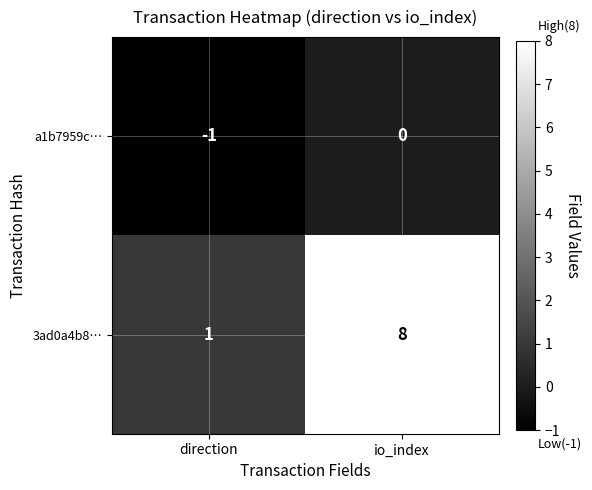

The value of 3ad0a4b8… at io_index is 8. True or false?

True